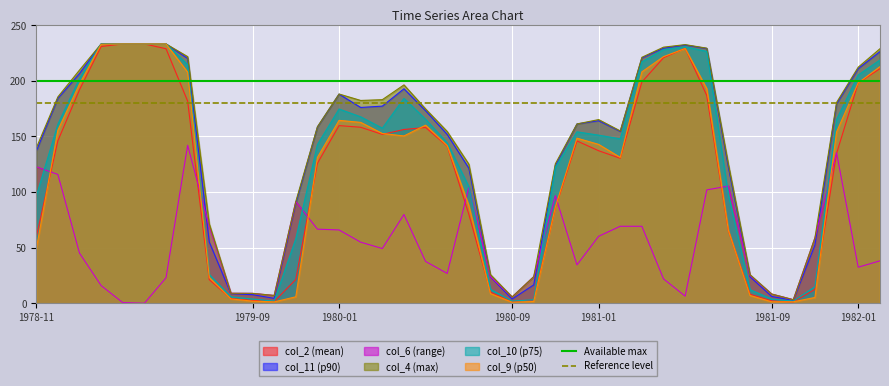

What is the highest value of the col_2 (mean) series?

233.1